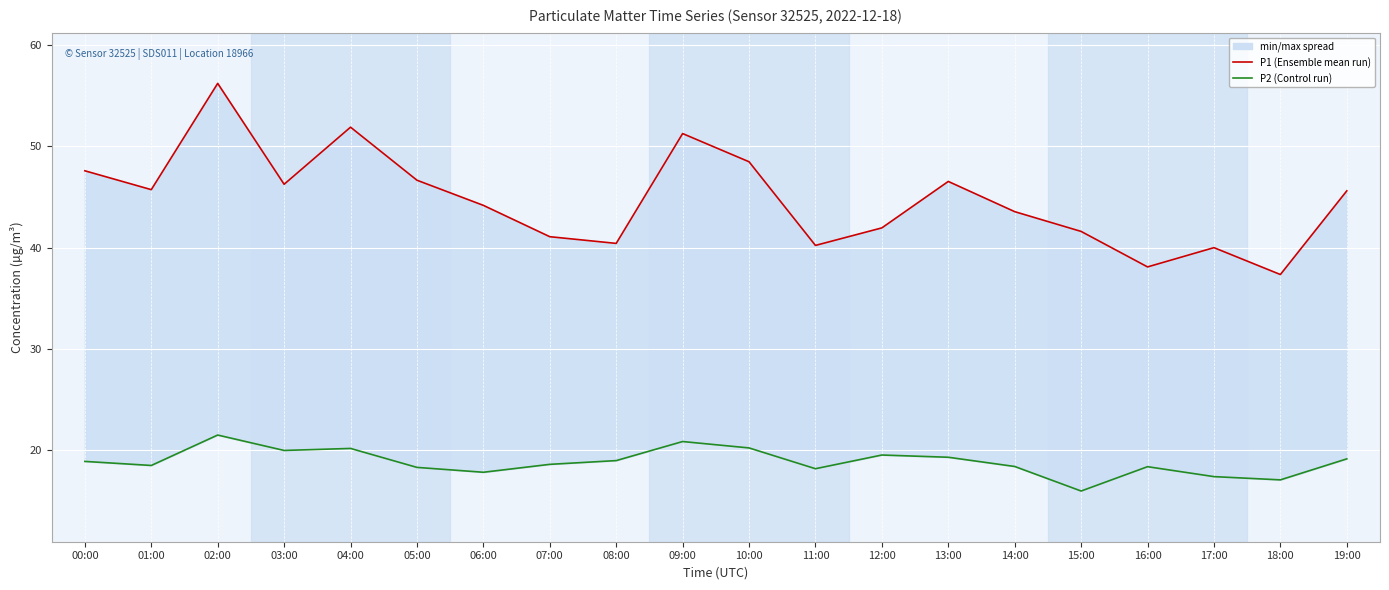

Reading left to right, what are all the values shown in this chart?

P1 (Ensemble mean run): 00:00=47.6	01:00=45.7	02:00=56.2	03:00=46.2	04:00=51.9	05:00=46.6	06:00=44.2	07:00=41.1	08:00=40.4	09:00=51.2	10:00=48.5	11:00=40.2	12:00=42.0	13:00=46.5	14:00=43.5	15:00=41.6	16:00=38.1	17:00=40.0	18:00=37.4	19:00=45.6
P2 (Control run): 00:00=18.9	01:00=18.5	02:00=21.5	03:00=20.0	04:00=20.2	05:00=18.3	06:00=17.9	07:00=18.6	08:00=19.0	09:00=20.9	10:00=20.2	11:00=18.2	12:00=19.6	13:00=19.3	14:00=18.4	15:00=16.0	16:00=18.4	17:00=17.4	18:00=17.1	19:00=19.2